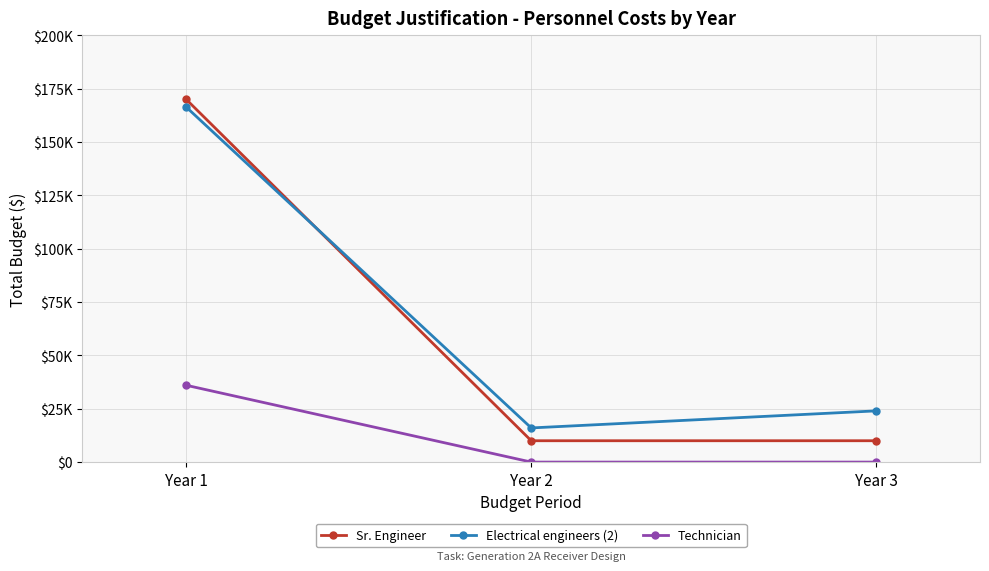

What are all the series names shown in the legend?

Sr. Engineer, Electrical engineers (2), Technician